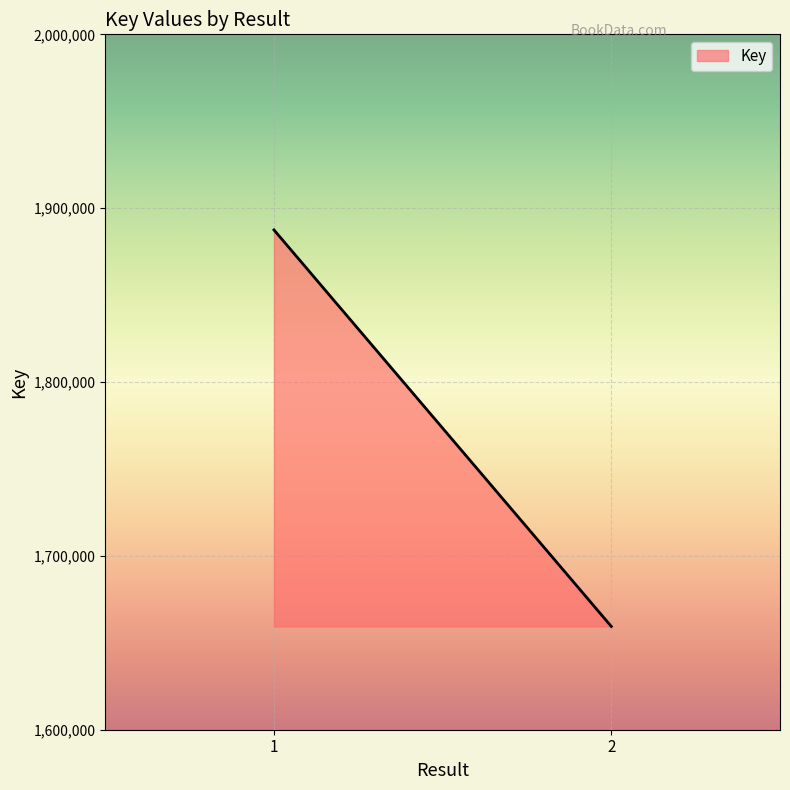

The value at 2 is 1659408. True or false?

True